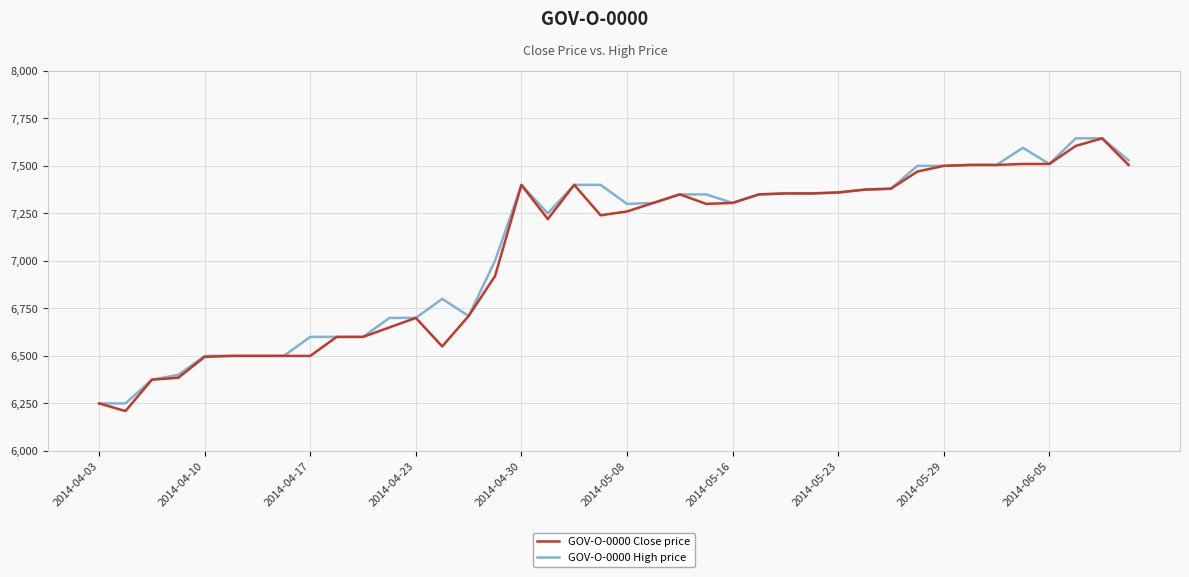

What is the minimum value shown in the chart?

6210